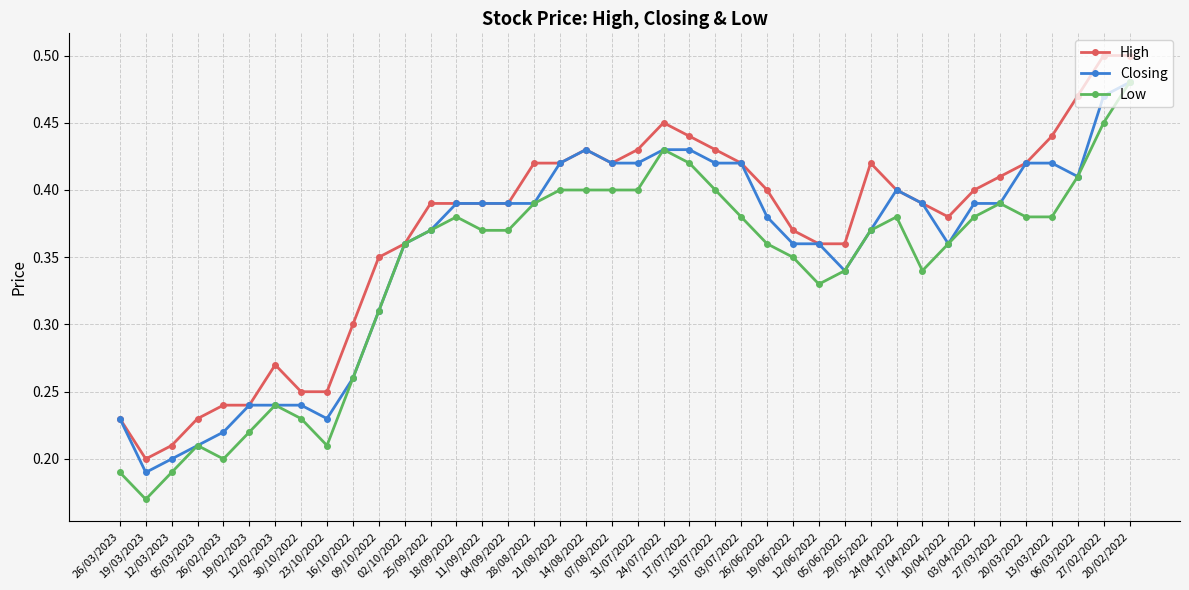

At how many categories does at least one series exceed 0?

40